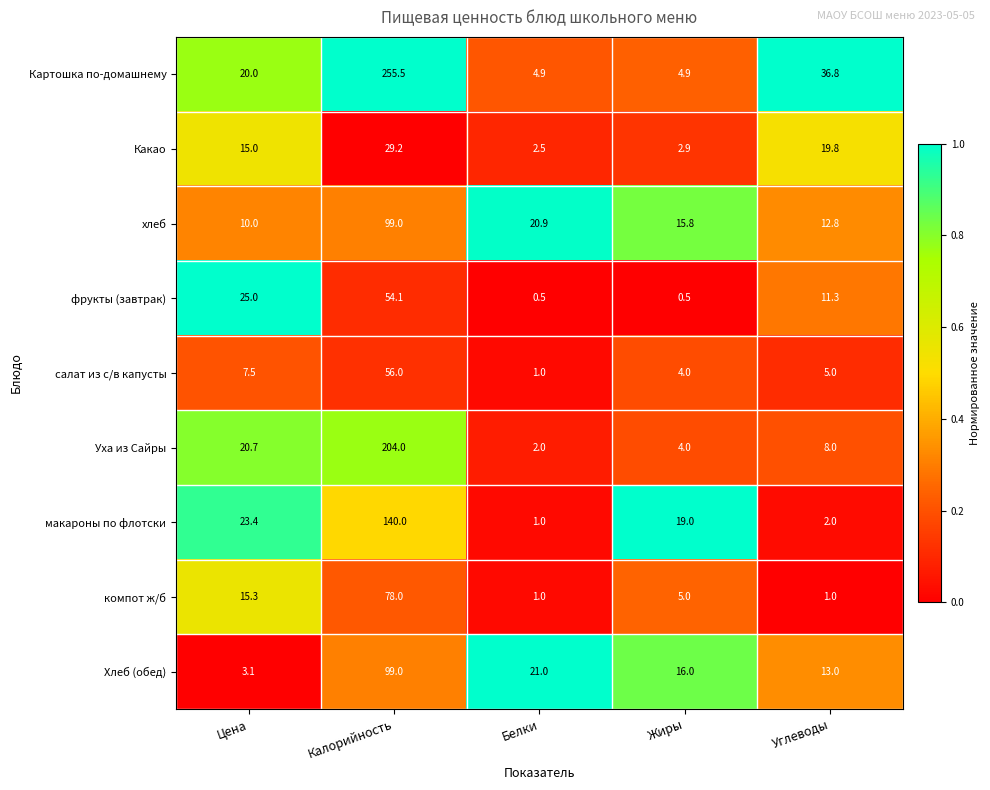

Read the Хлеб (обед) value at Жиры.

16.0